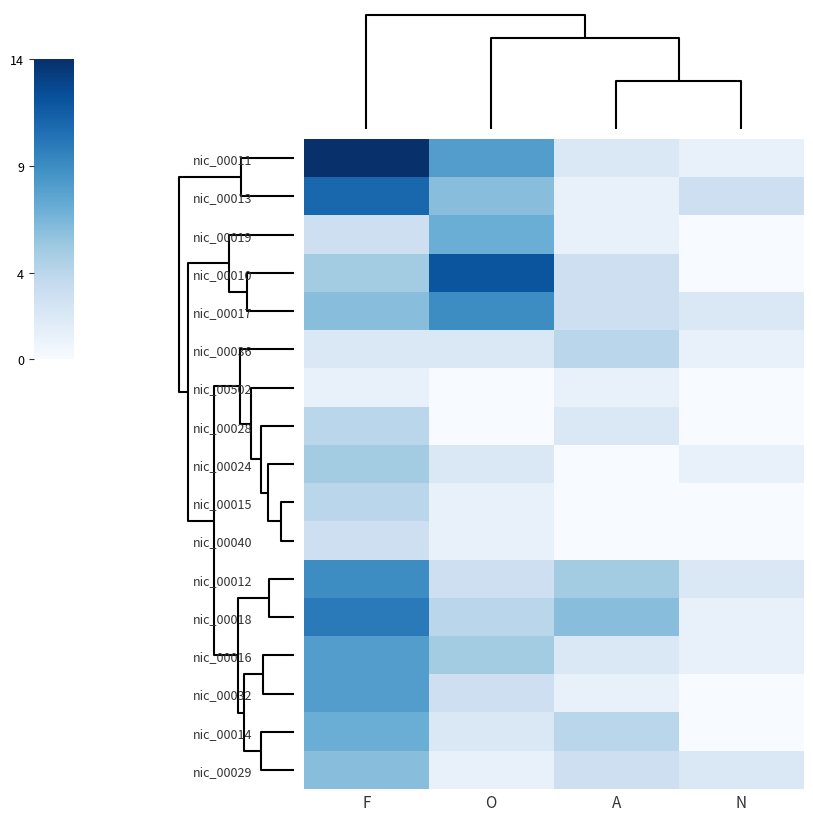

Which series has the largest total across all categories?

row_0